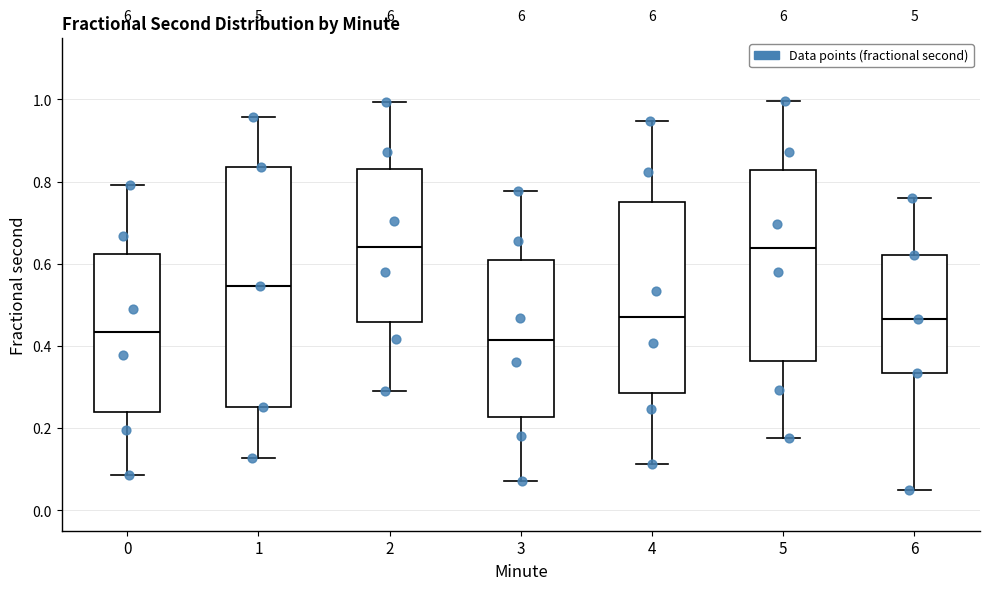

Reading left to right, transcribe this box plot: for each box, give where its median line is, the range the box spans, and where its two whiskers end, as read against the y-axis. The values are not printed on the chart, so give them approximately, as read against the axis.

0: median 0.44, box 0.24 to 0.62, whiskers 0.08 to 0.80
1: median 0.54, box 0.26 to 0.84, whiskers 0.12 to 0.96
2: median 0.64, box 0.46 to 0.84, whiskers 0.28 to 1.00
3: median 0.42, box 0.22 to 0.60, whiskers 0.08 to 0.78
4: median 0.48, box 0.28 to 0.76, whiskers 0.12 to 0.94
5: median 0.64, box 0.36 to 0.82, whiskers 0.18 to 1.00
6: median 0.46, box 0.34 to 0.62, whiskers 0.04 to 0.76